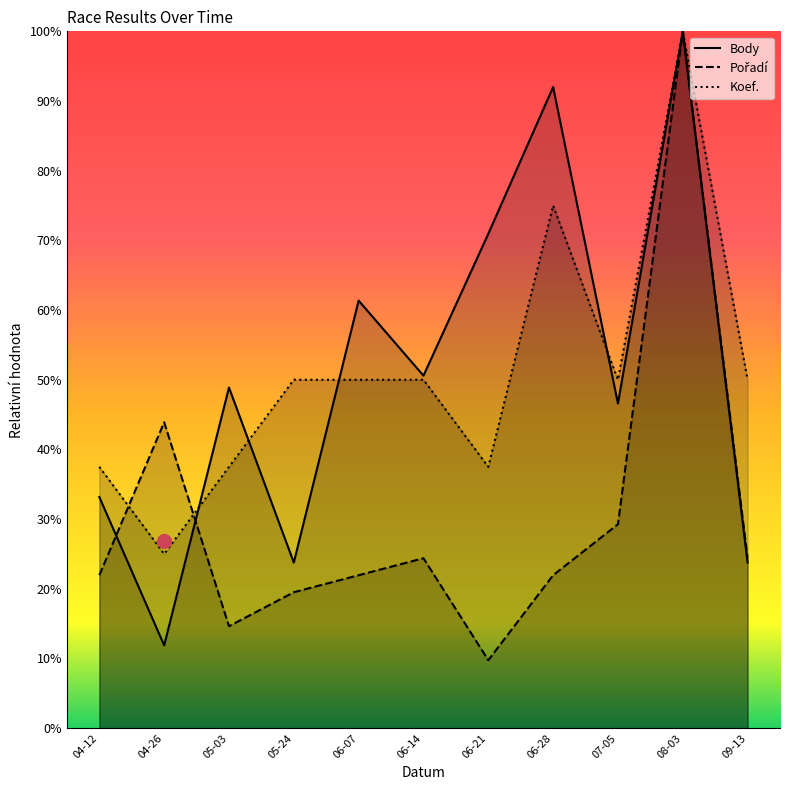

What is the difference between the maximum and minimum values in the Pořadí series?

90.2